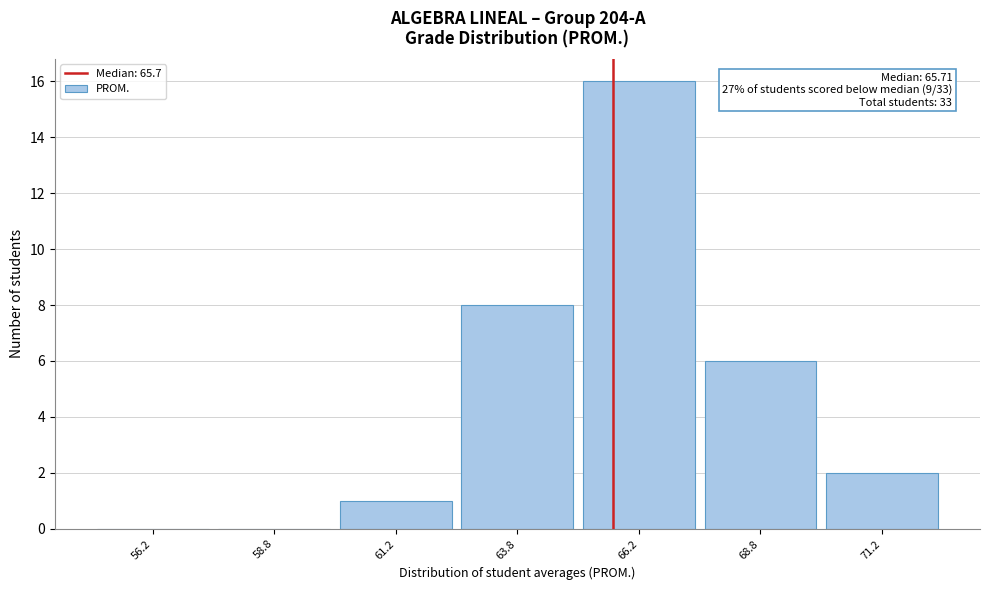

Which range on the x-axis has the tallest bar?

65.0 to 67.5